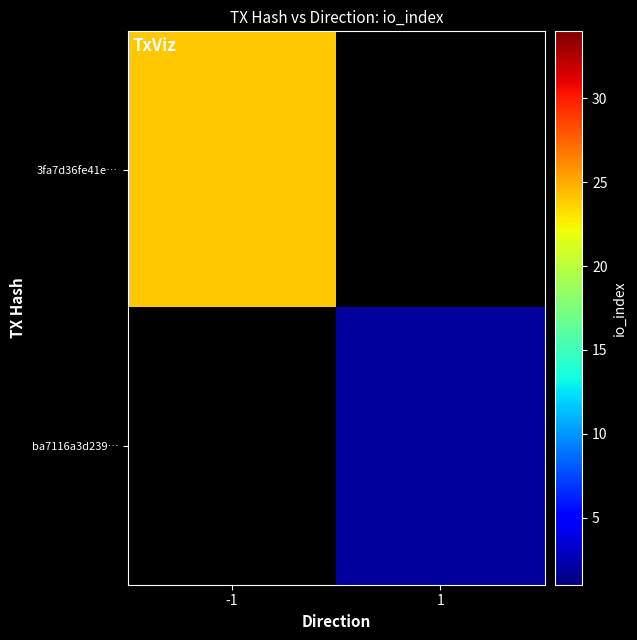

Is it true that ba7116a3d239… equals 2.0 at 1?

True